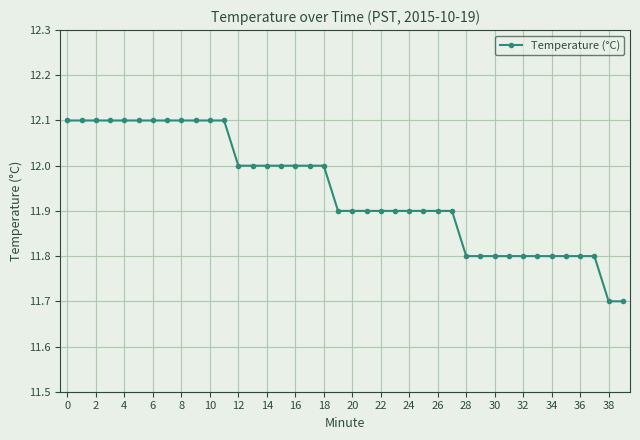

What is the smallest value displayed?

11.7